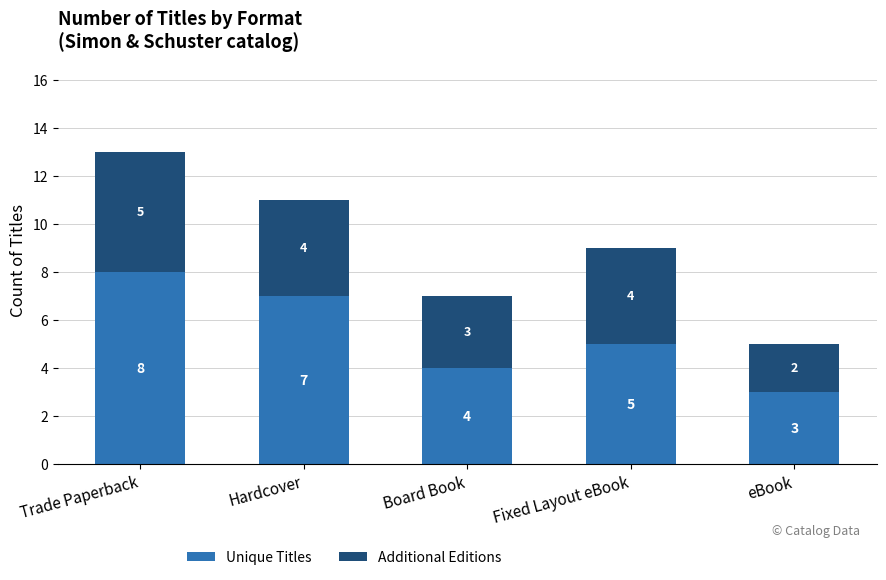

Which category has the highest value in the Unique Titles series?

Trade Paperback